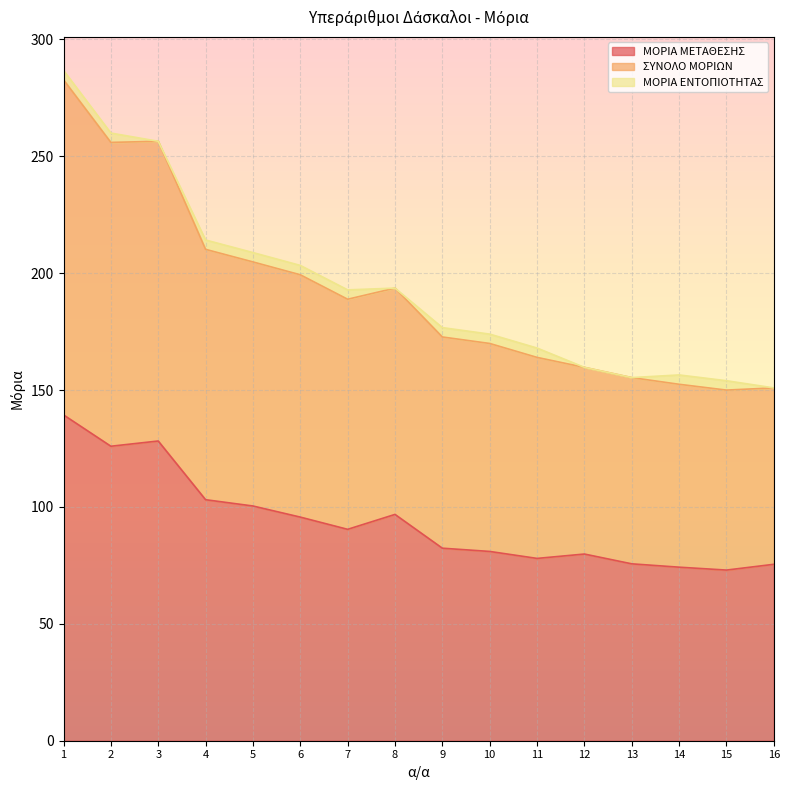

What is the value of the ΜΟΡΙΑ ΜΕΤΑΘΕΣΗΣ point at the 1st from the left?

139.4